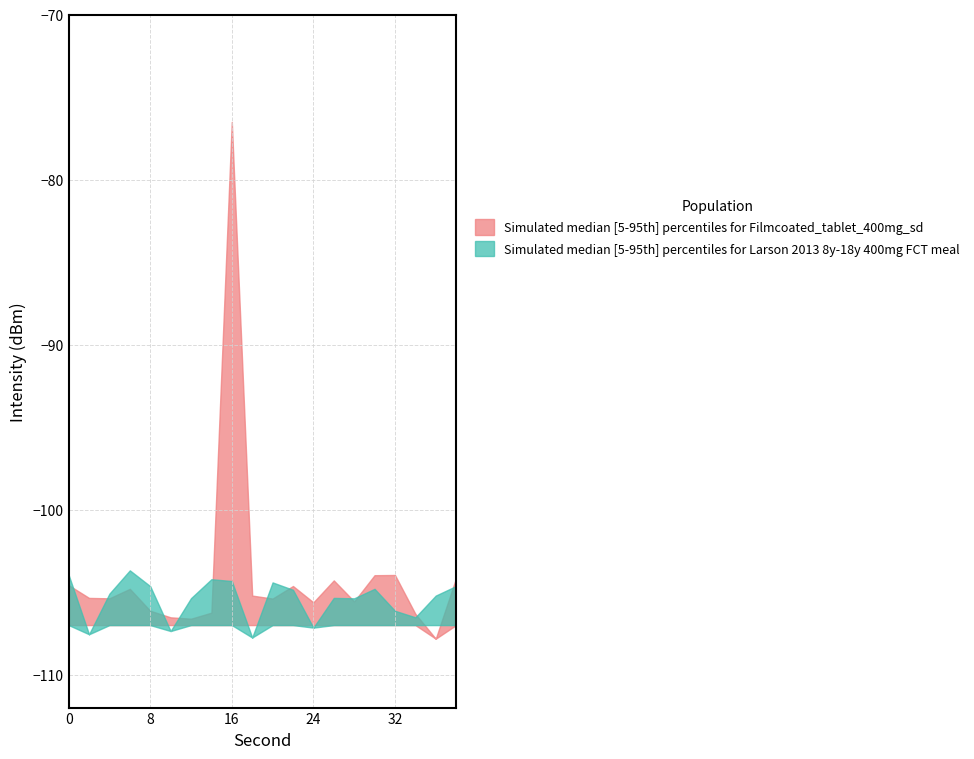

What is the difference between the second highest and minimum values in the Simulated median [5-95th] percentiles for Filmcoated_tablet_400mg_sd series?

3.9